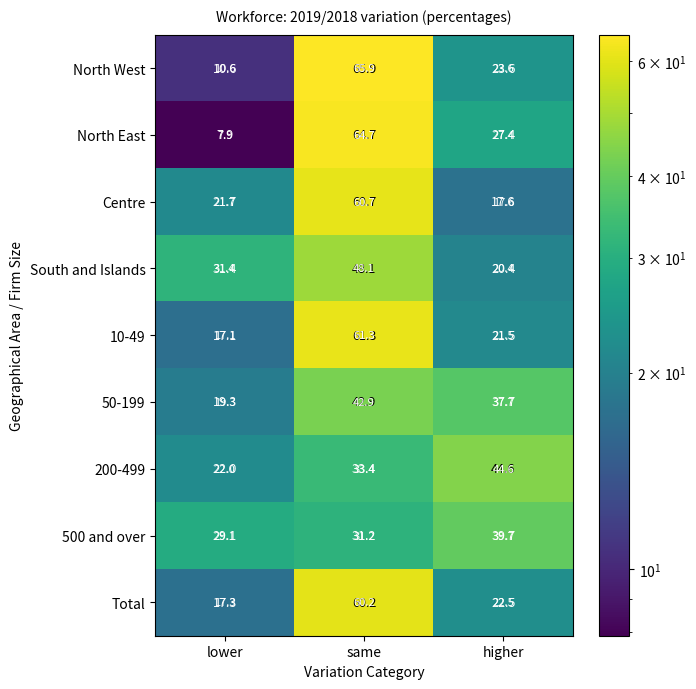

What is the total value across all series at same?

468.4